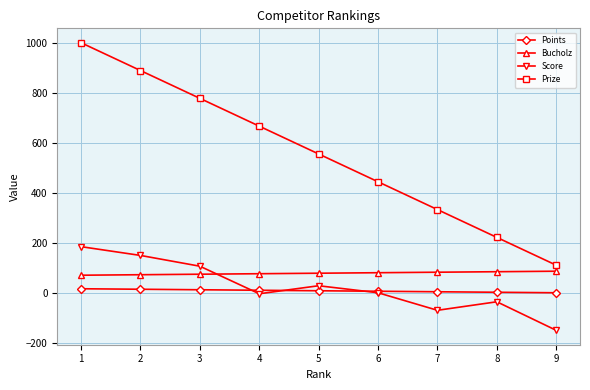

Rank the series at 2 from highest to lowest value.

Prize, Score, Bucholz, Points